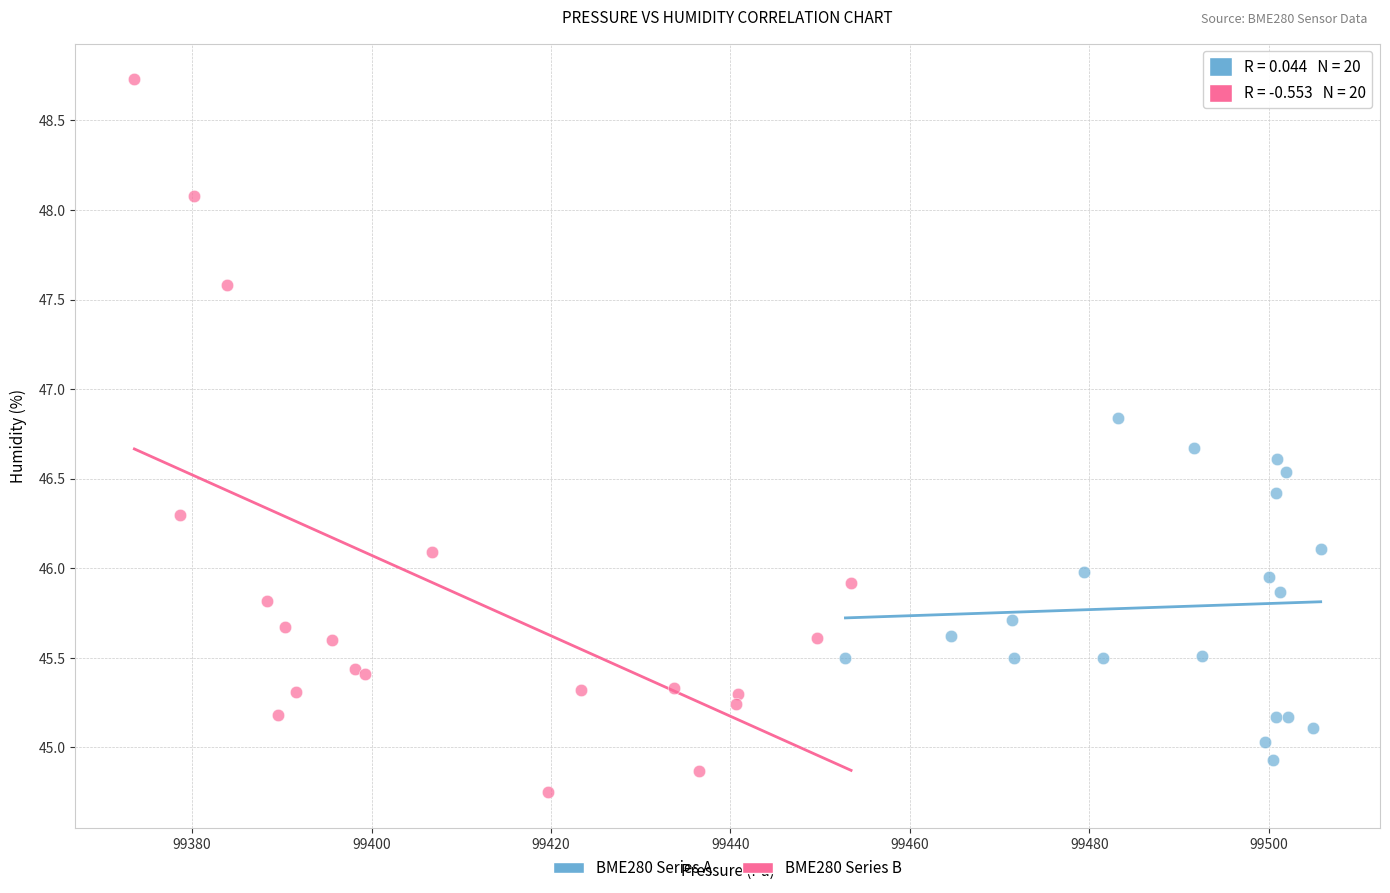

Which series contains the highest Y value?

BME280 Series B